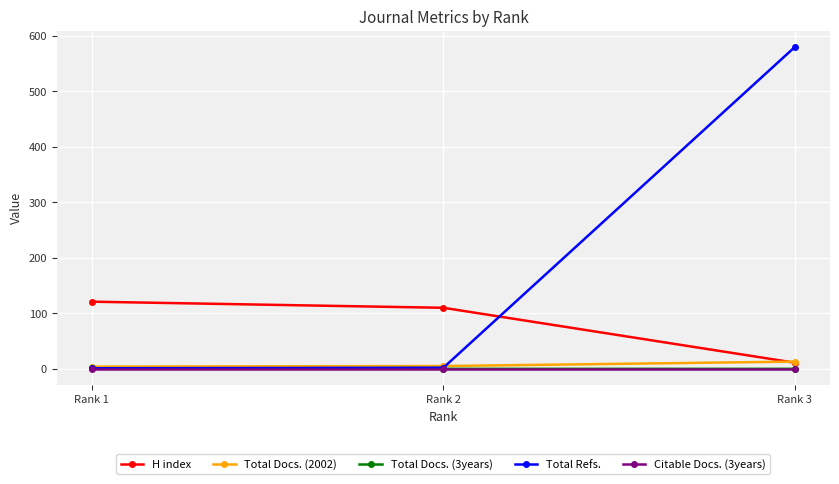

Does the chart display data point markers on the line(s)?

Yes